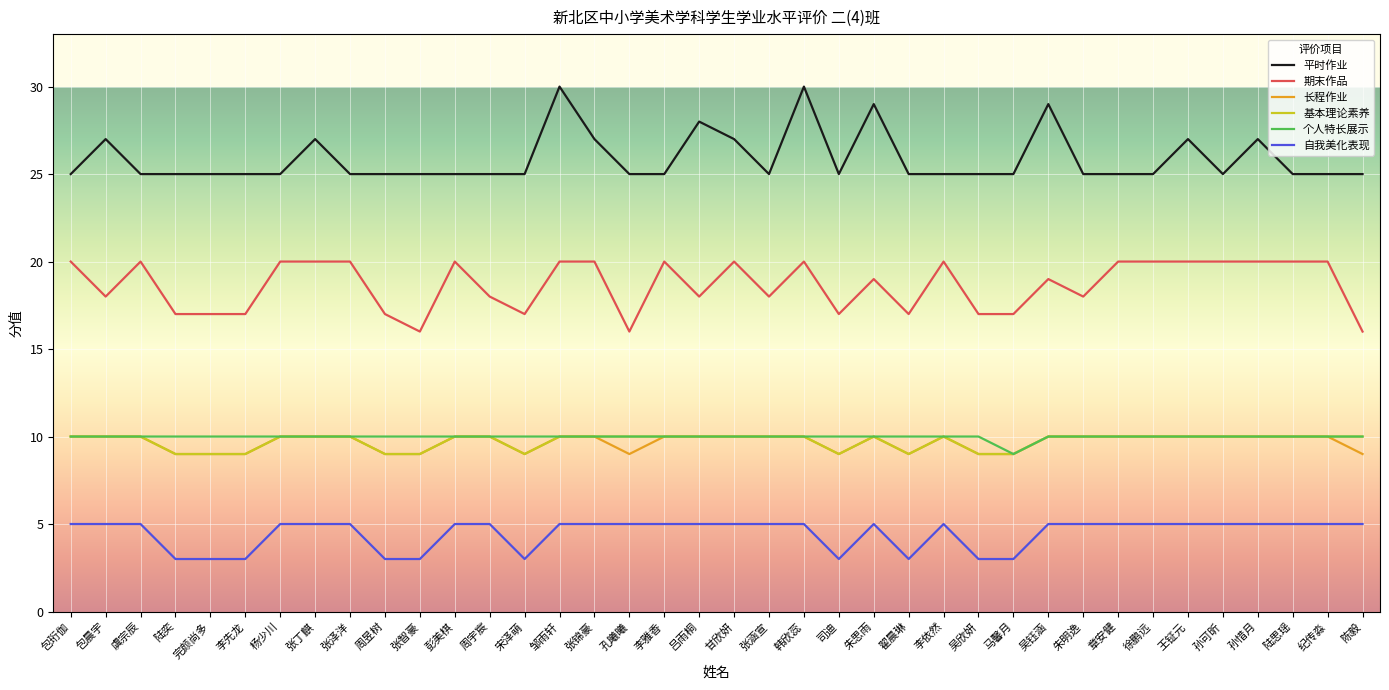

What position from the right is 吴欣妍?

12